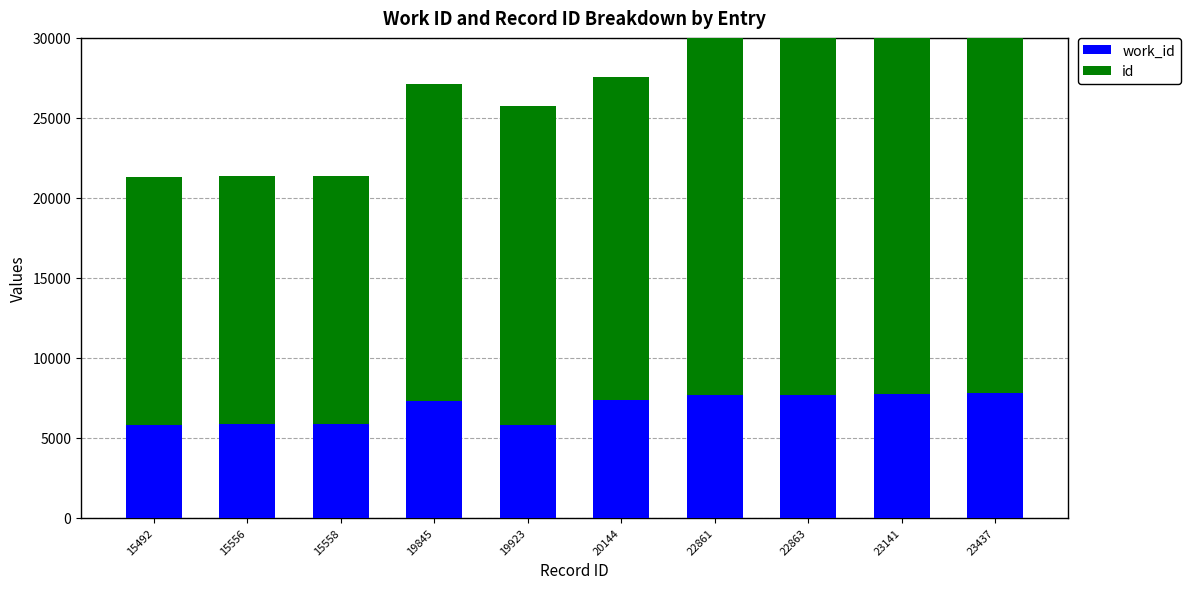

What is the difference between the id values at 20144 and 15558?

4586